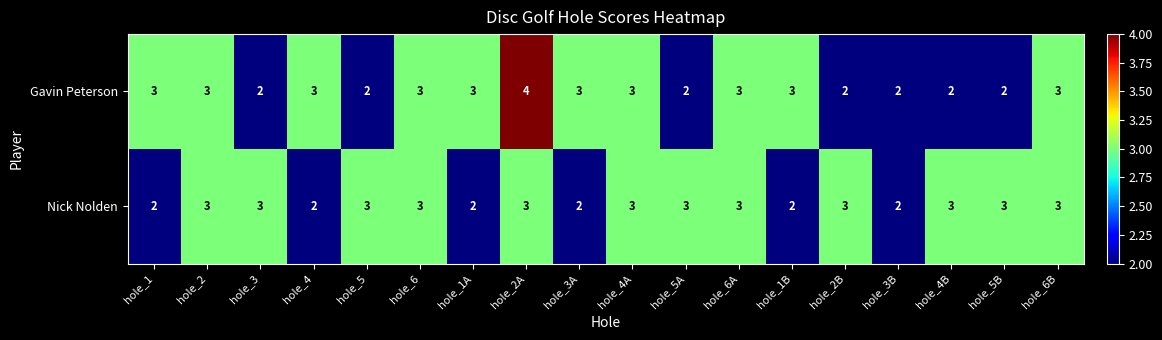

How many distinct data groups are displayed?

2